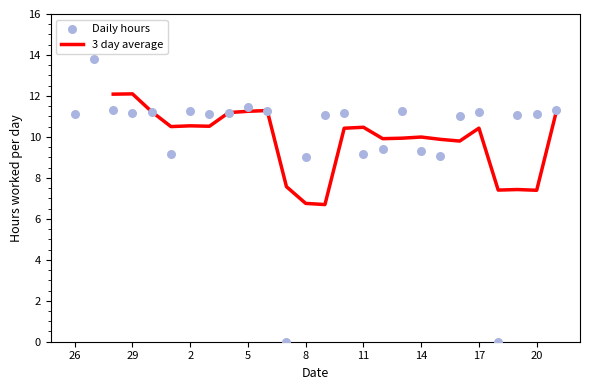

Which series reaches the maximum Y coordinate?

Daily hours